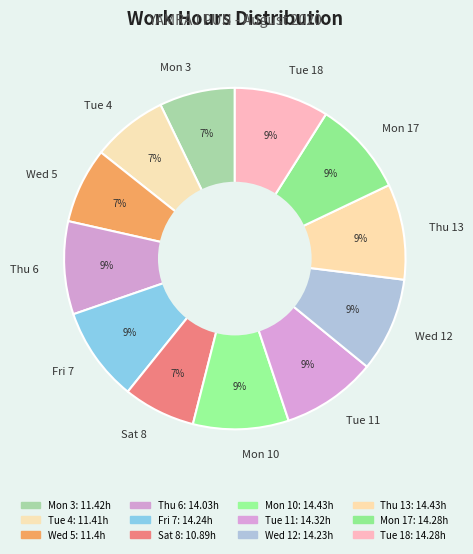

Between Tue 18 and Sat 8, which is larger?

Tue 18